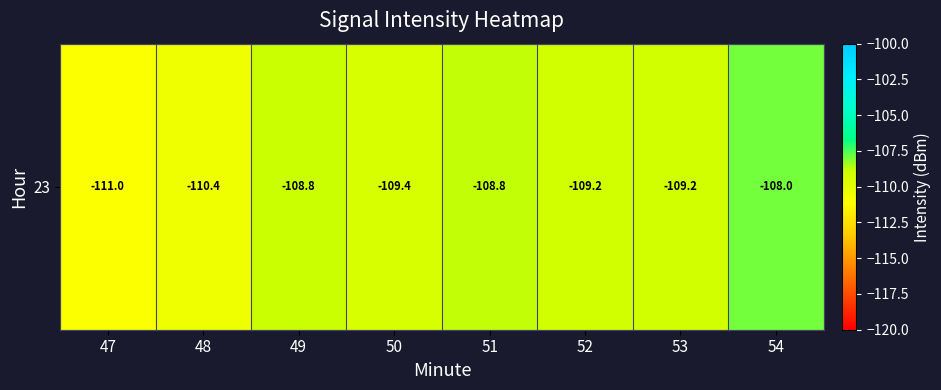

List the labels in order of value, largest first.

54, 51, 49, 52, 53, 50, 48, 47